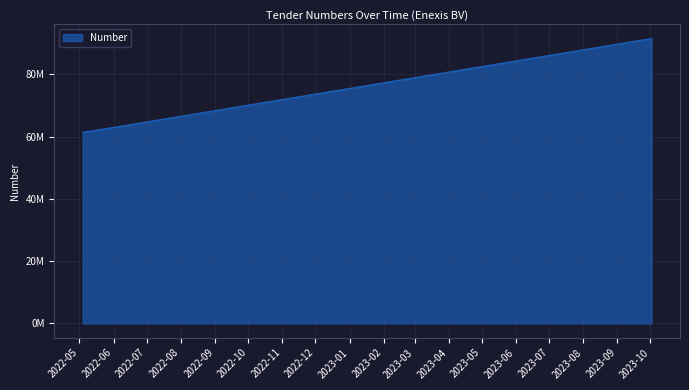

What is the average value?

68123765